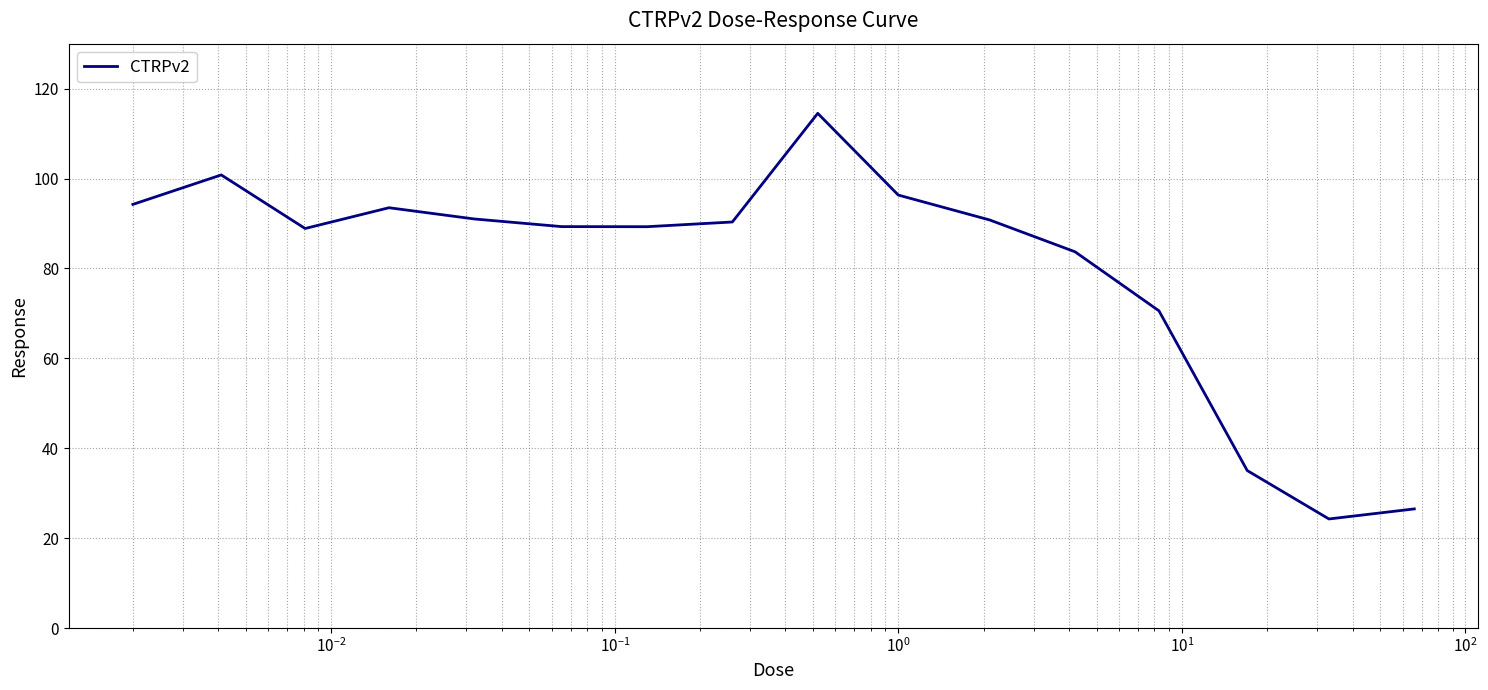

What is the difference between the maximum and minimum values?

90.2